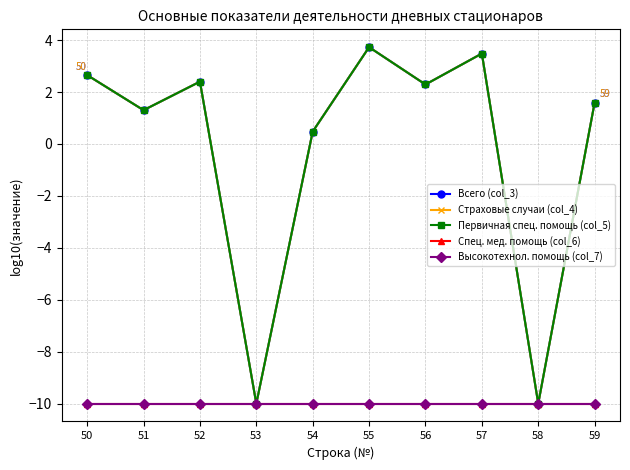

True or false: Всего (col_3) and Высокотехнол. помощь (col_7) cross at least once.

False